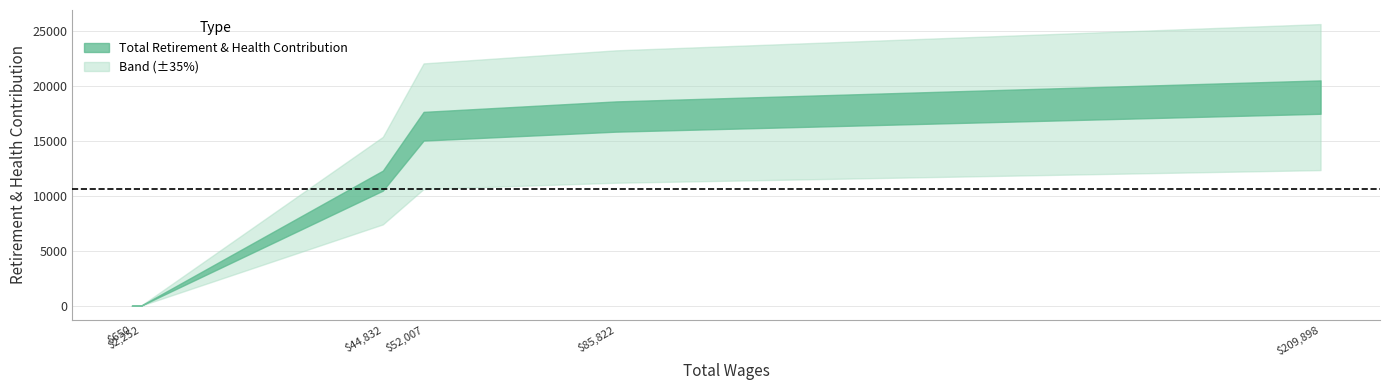

Where is the data nearest to the value 9500?

44832